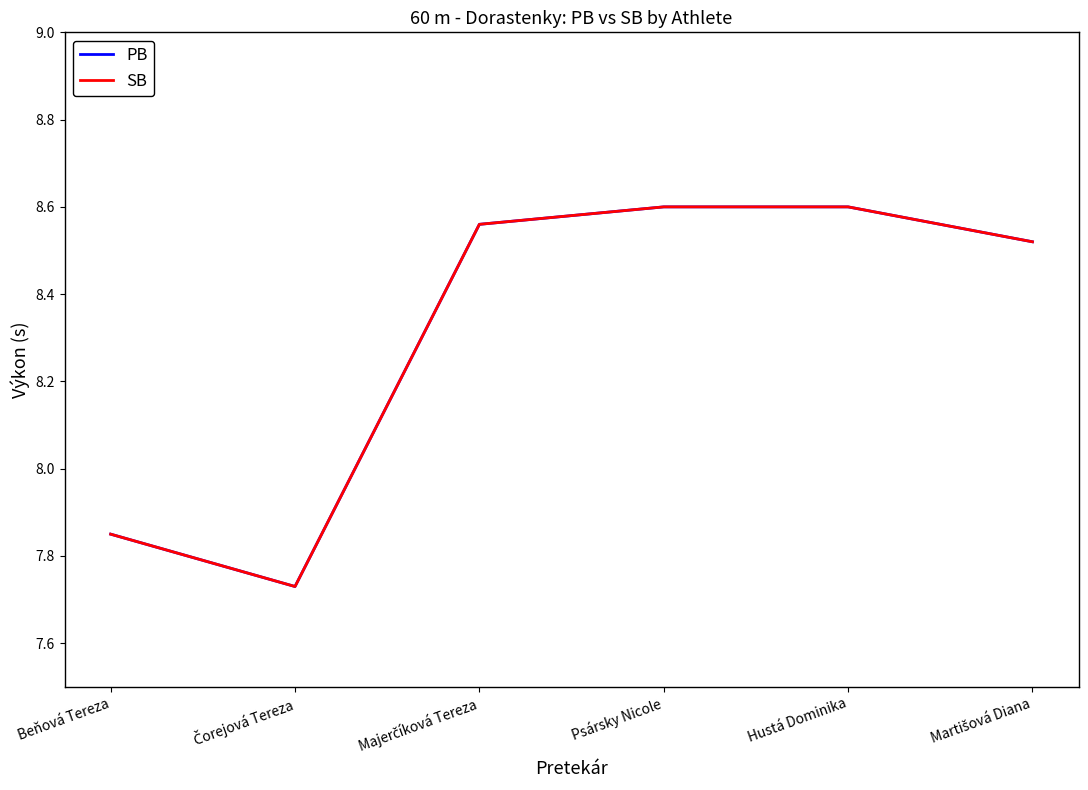

Reading left to right, transcribe all the data shown in this chart.

PB: 7.8	7.7	8.6	8.6	8.6	8.5
SB: 7.8	7.7	8.6	8.6	8.6	8.5